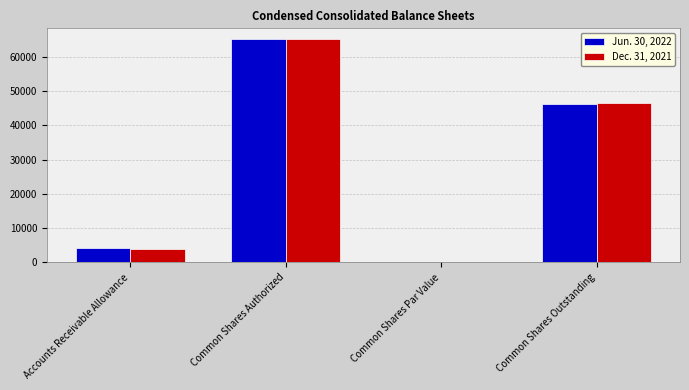

At which category is the sum across all series the highest?

Common Shares Authorized